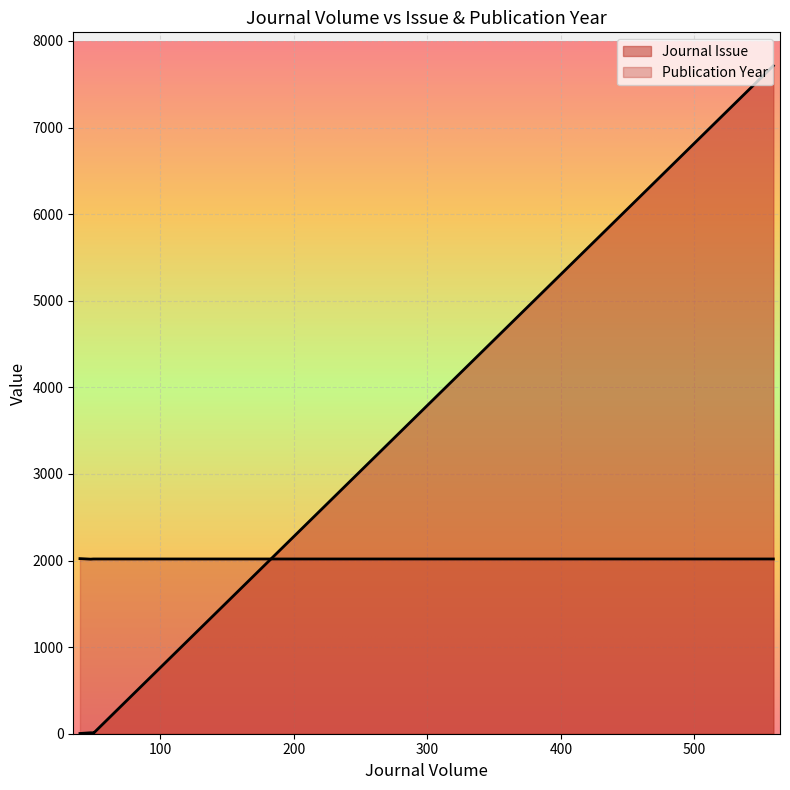

Which label corresponds to the largest value in the chart?

559